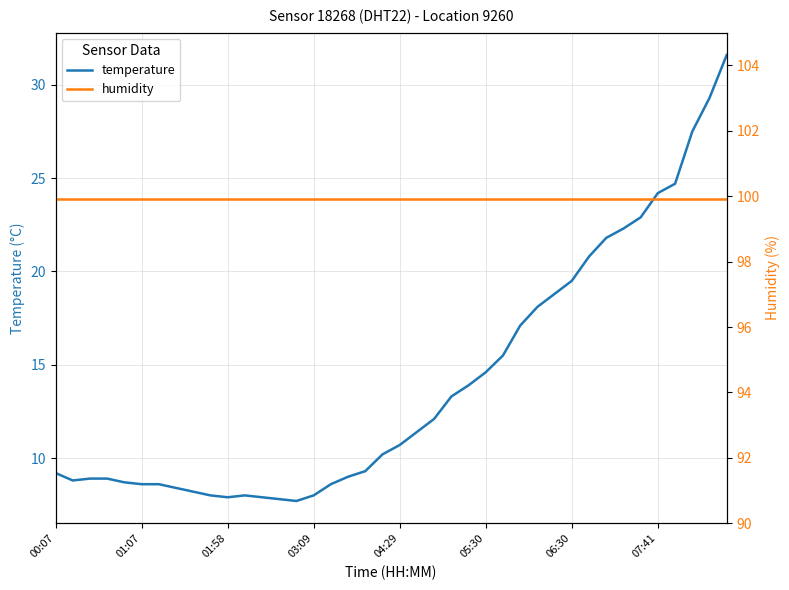

The value of humidity at 23 is 43.2. True or false?

False